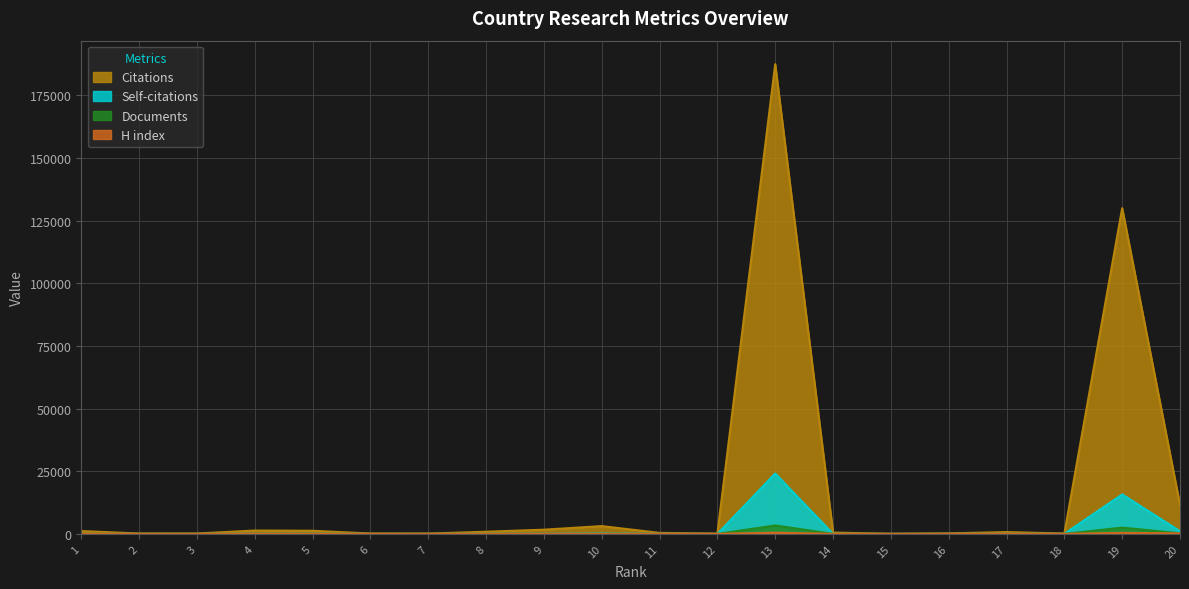

What is the difference between the maximum and minimum values in the Self-citations series?

24094